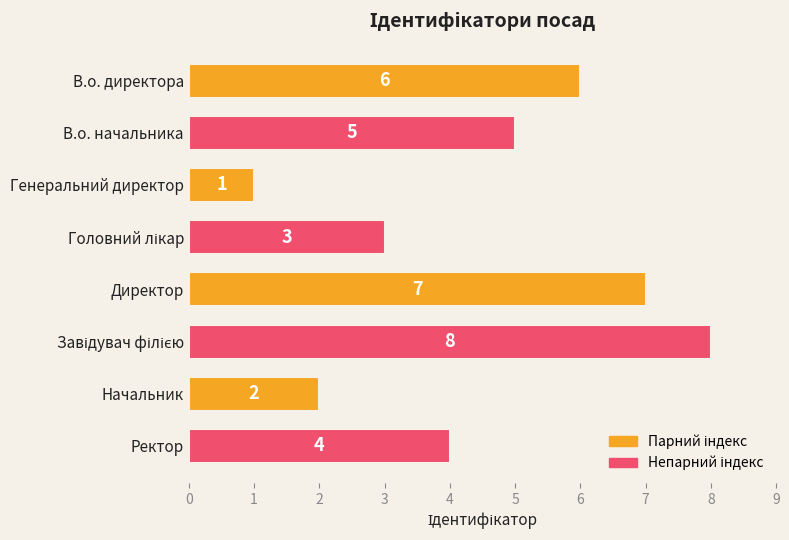

How many values are between 3 and 7?

5